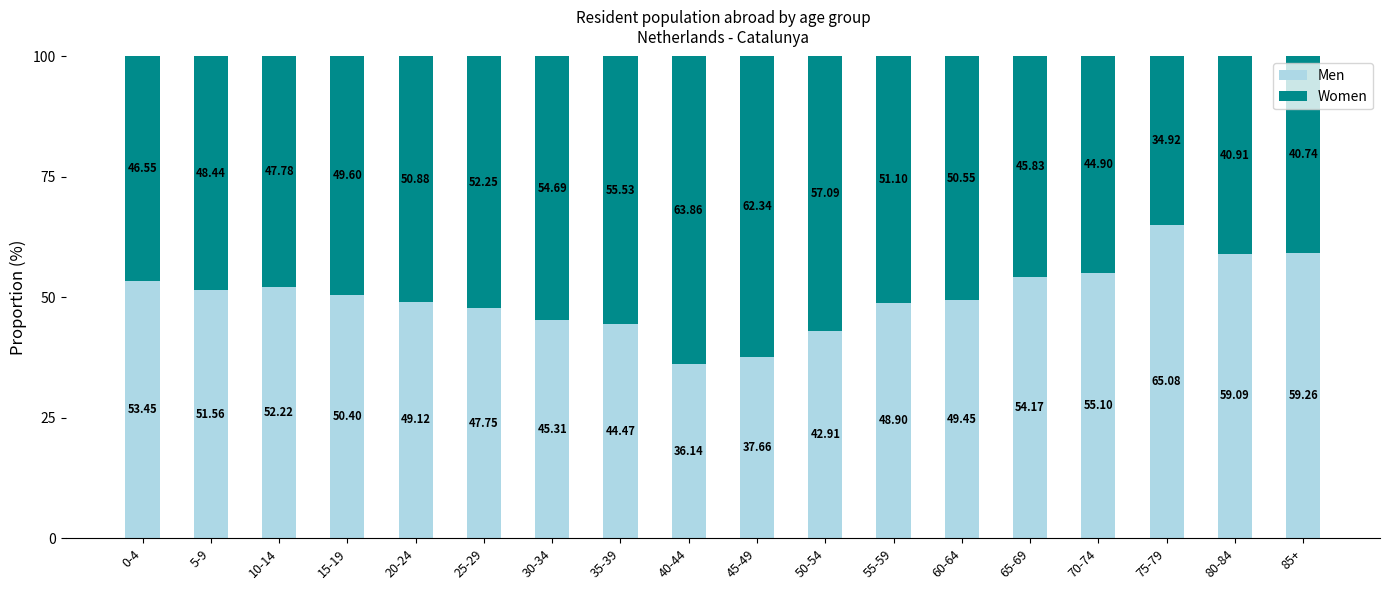

What is the sum of all Men values?

902.0